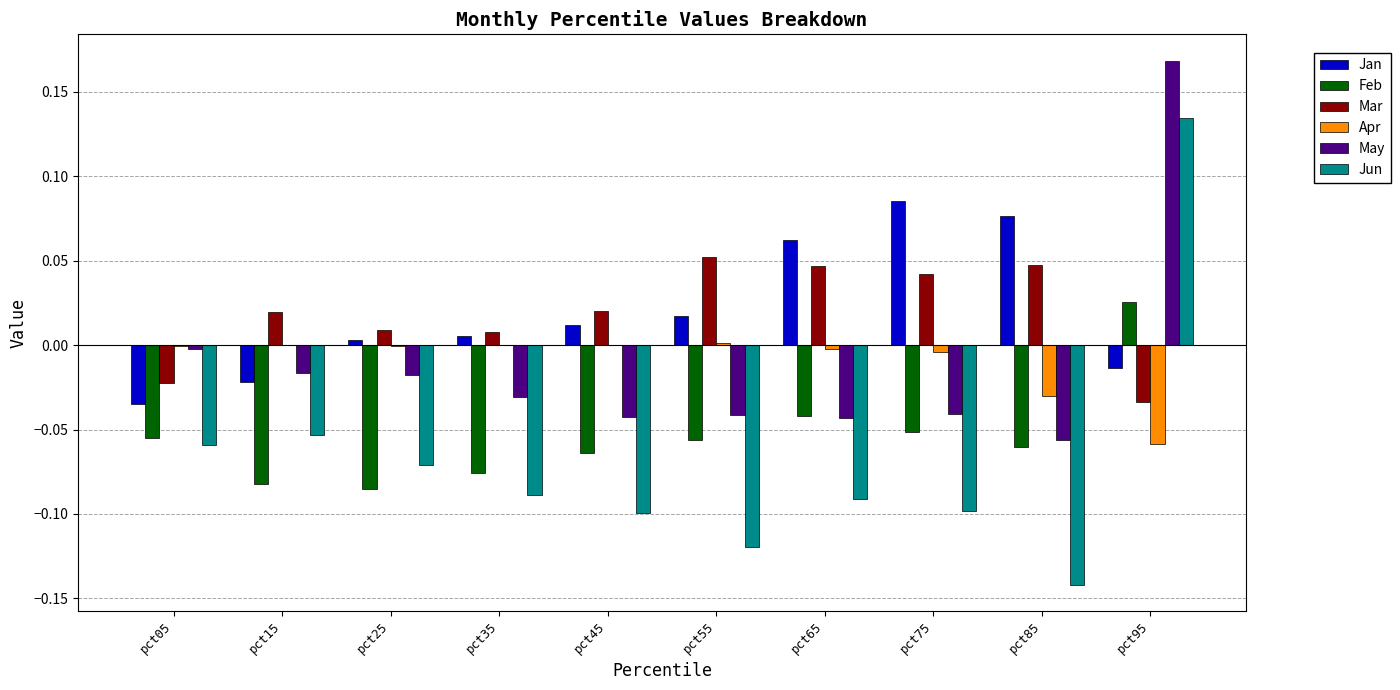

How many groups of bars are there?

10